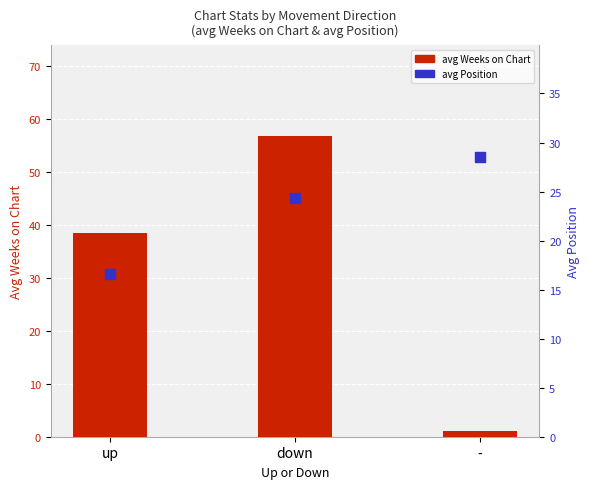

At how many categories does at least one series exceed 6?

3